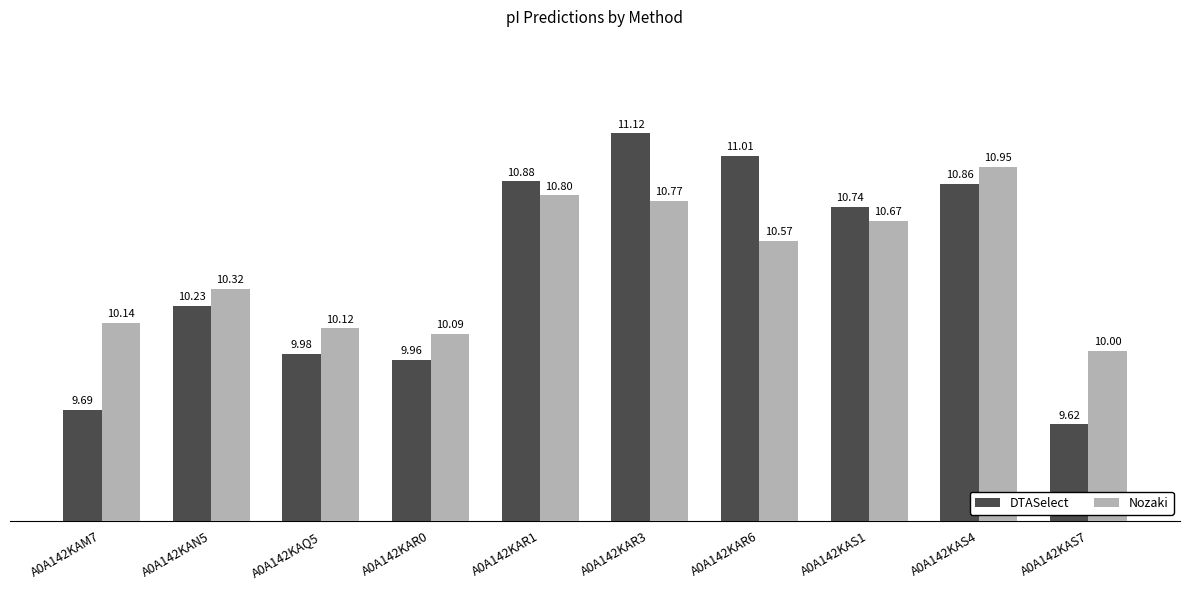

Count the number of categories in the chart.

10